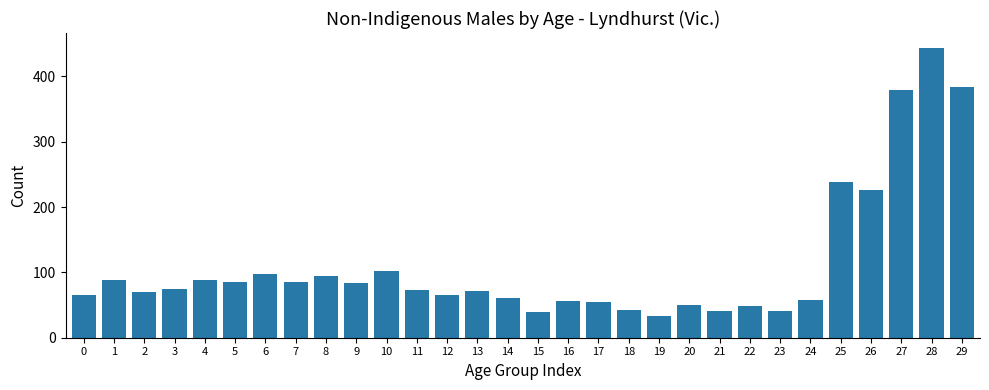

What is the minimum value shown in the chart?

34